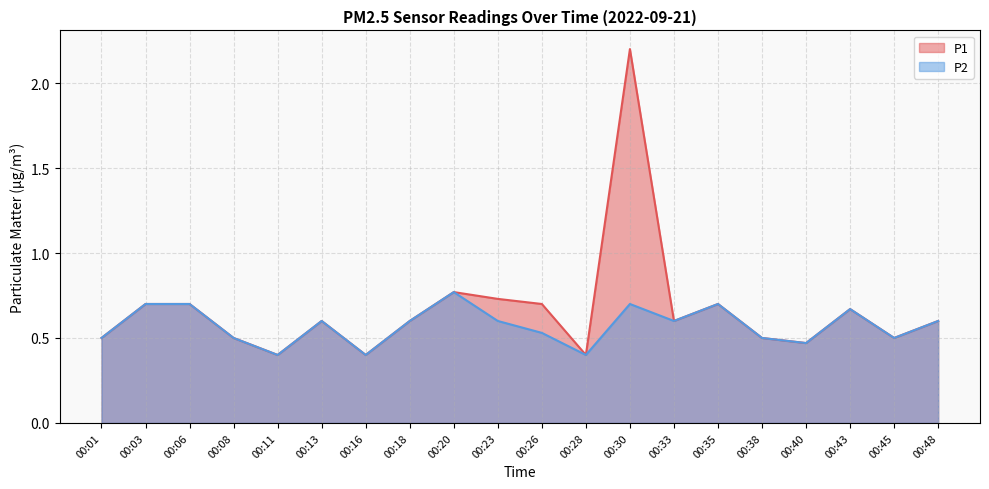

What is the maximum value shown in the chart?

2.2